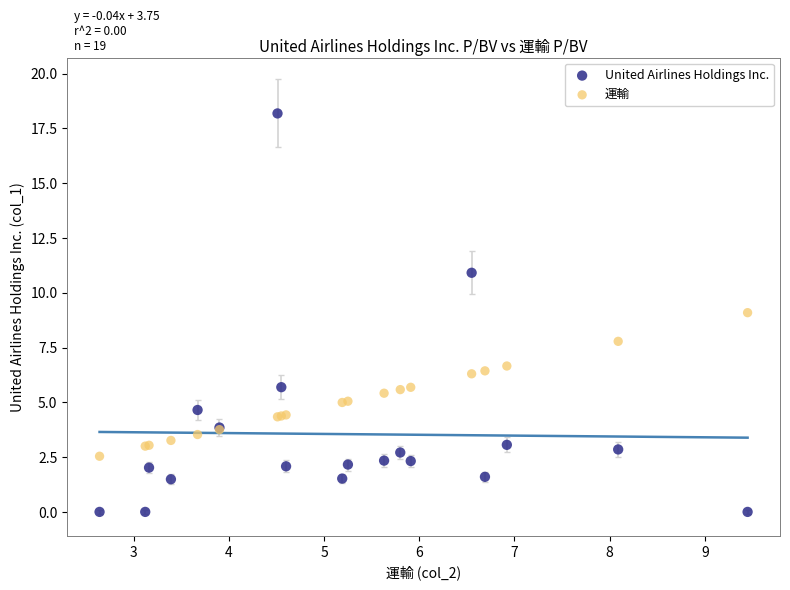

Which series contains the highest Y value?

United Airlines Holdings Inc.